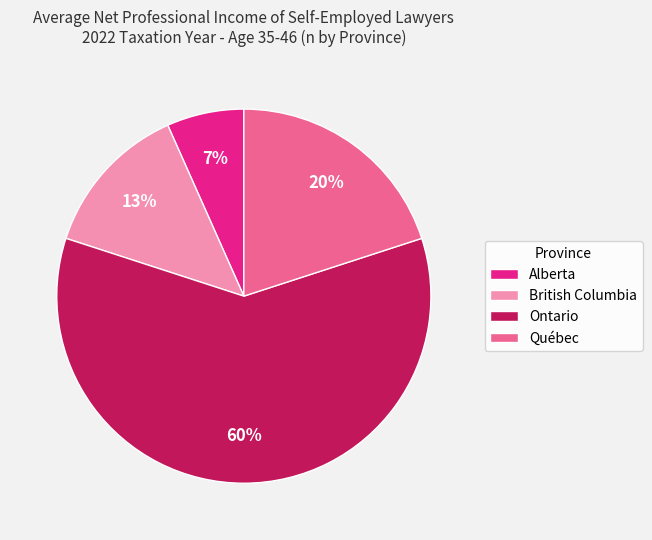

Which slice is the largest?

Ontario